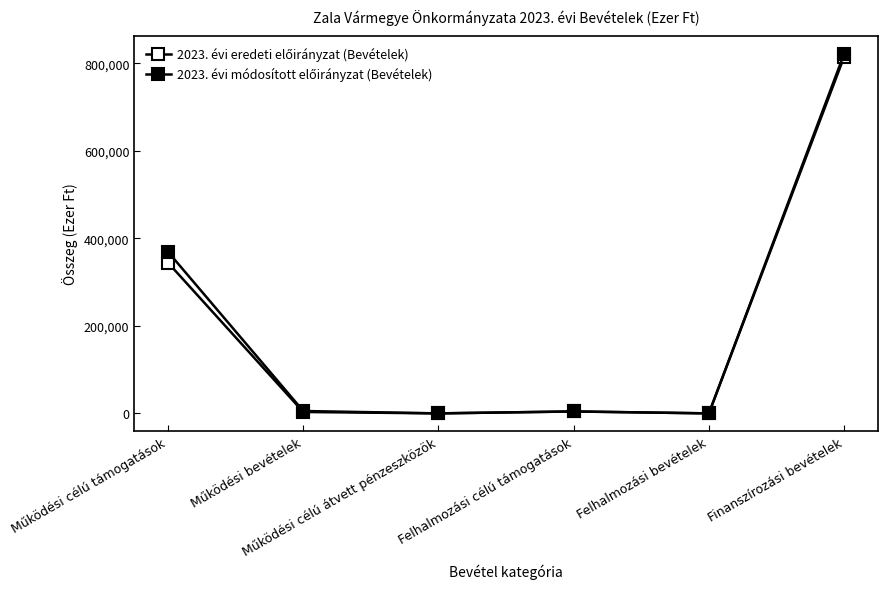

Does the chart have visible grid lines?

No